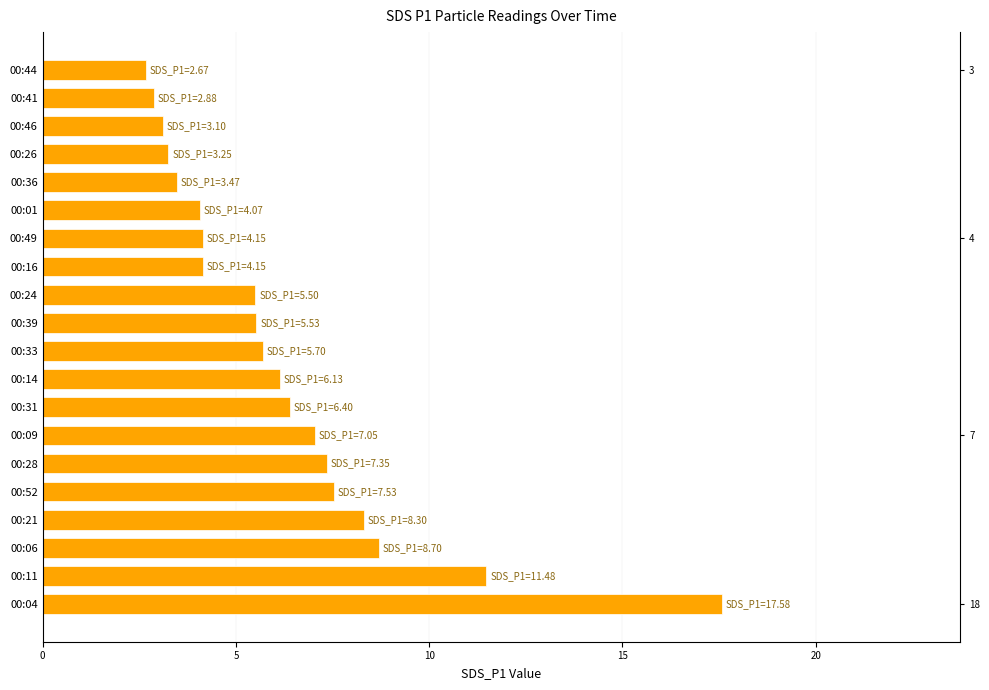

What is the ratio of the value at 00:41 to the value at 00:11?

0.3